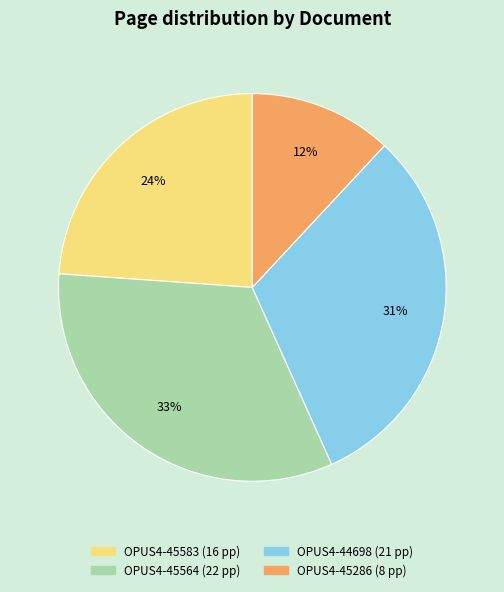

To the nearest percent, what is the combined percentage of OPUS4-45564 and OPUS4-45583?

57%